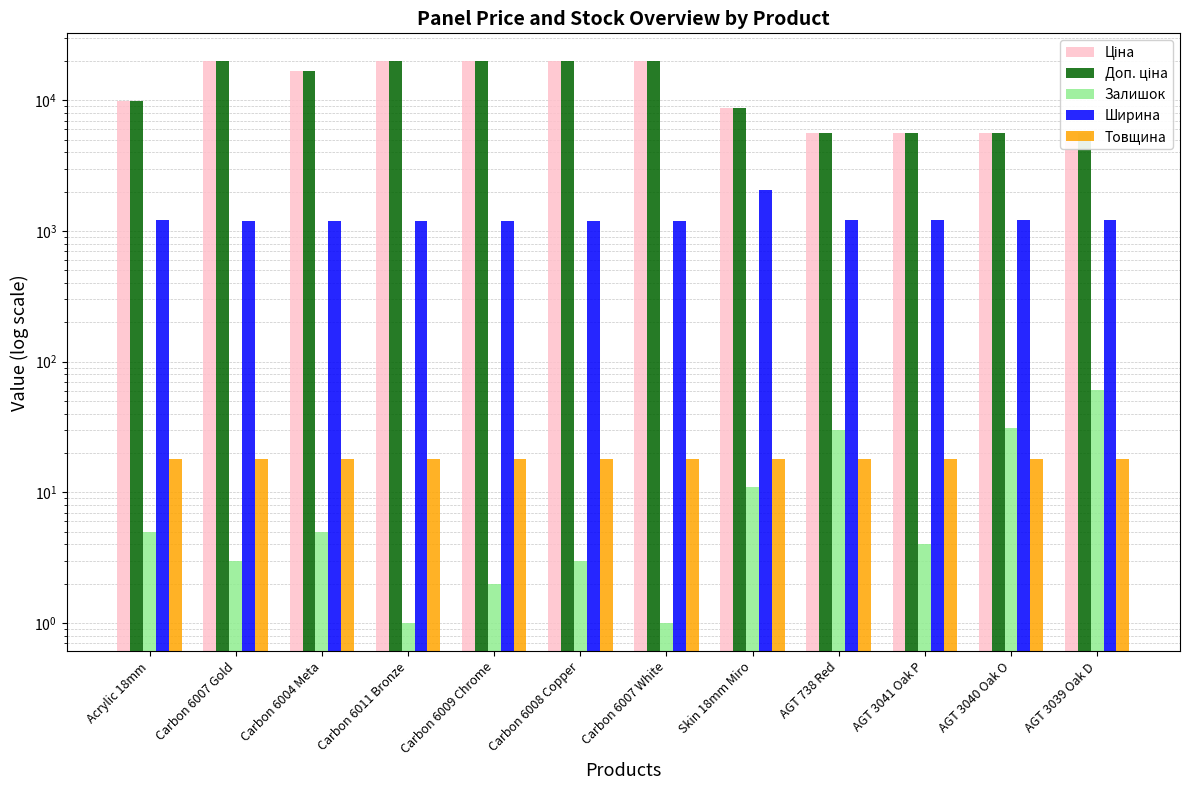

What is the sum of all Ширина values?

15370.0